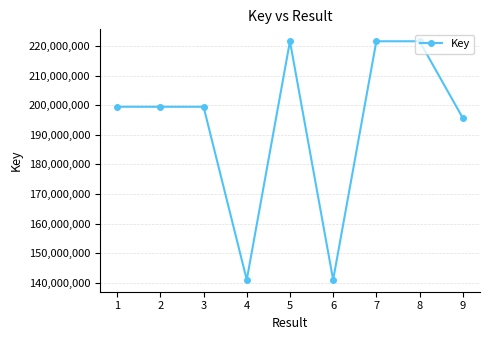

At which label does the data first exceed 199453984?

1